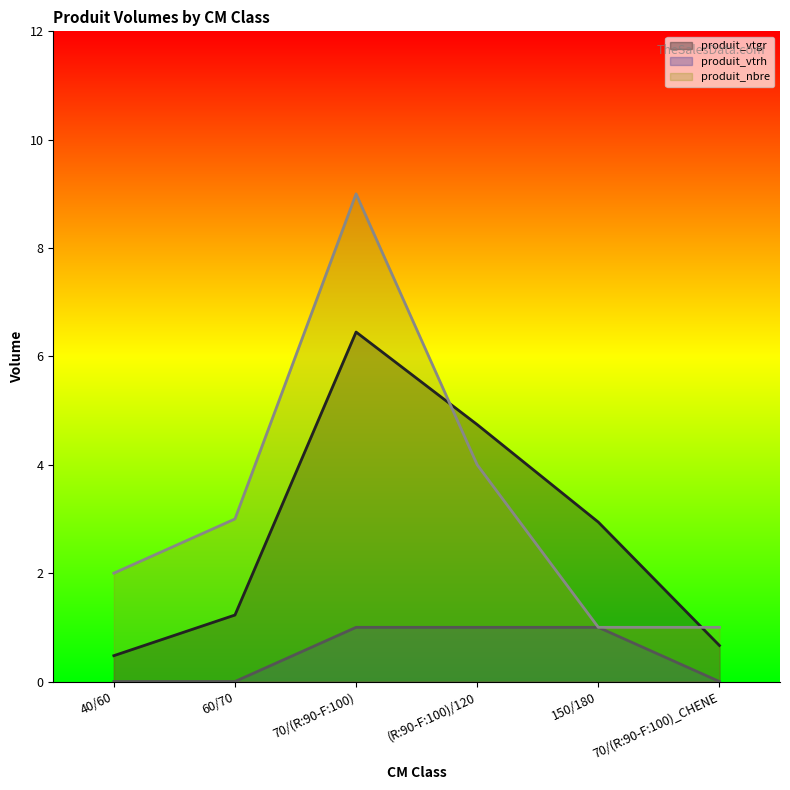

Reading left to right, transcribe all the data shown in this chart.

produit_vtgr: 0.5	1.2	6.5	4.7	2.9	0.7
produit_vtrh: 0.0	0.0	1.0	1.0	1.0	0.0
produit_nbre: 2.0	3.0	9.0	4.0	1.0	1.0